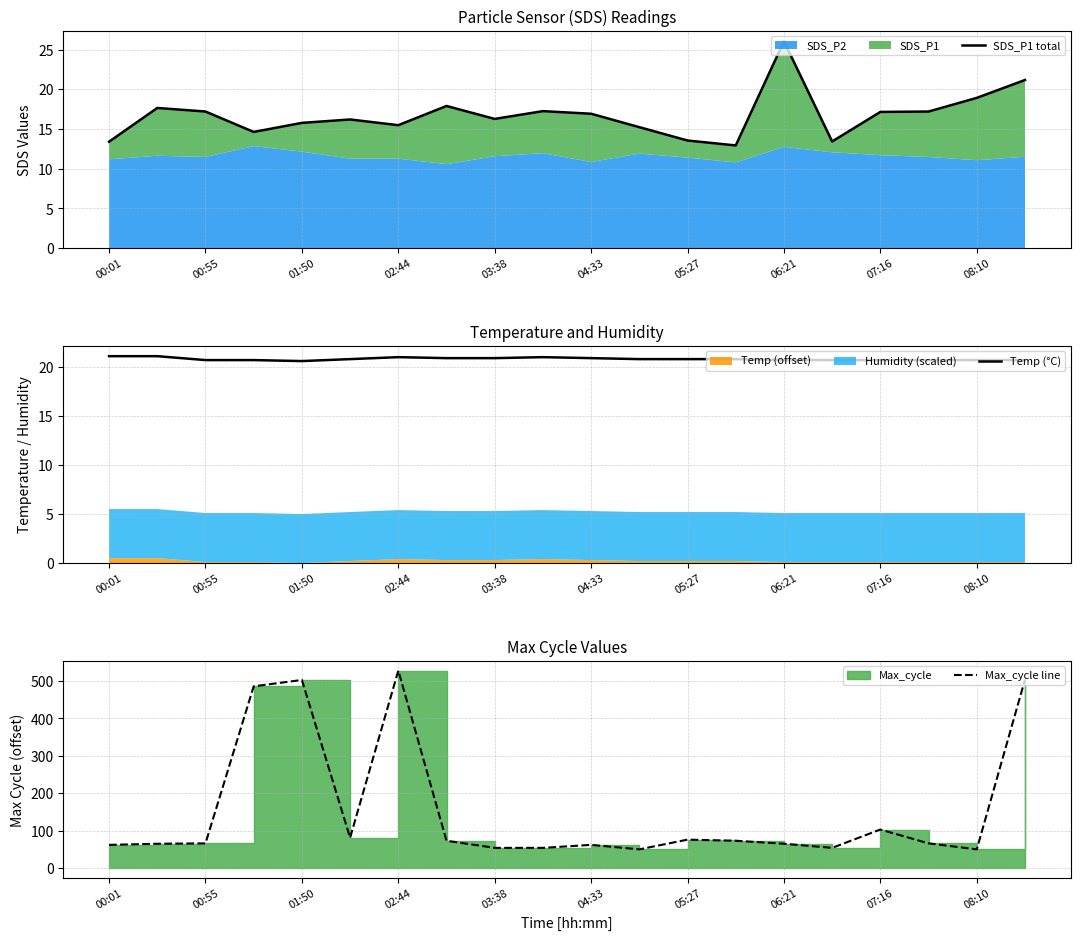

What is the lowest value of the Temp (°C) series?

20.6